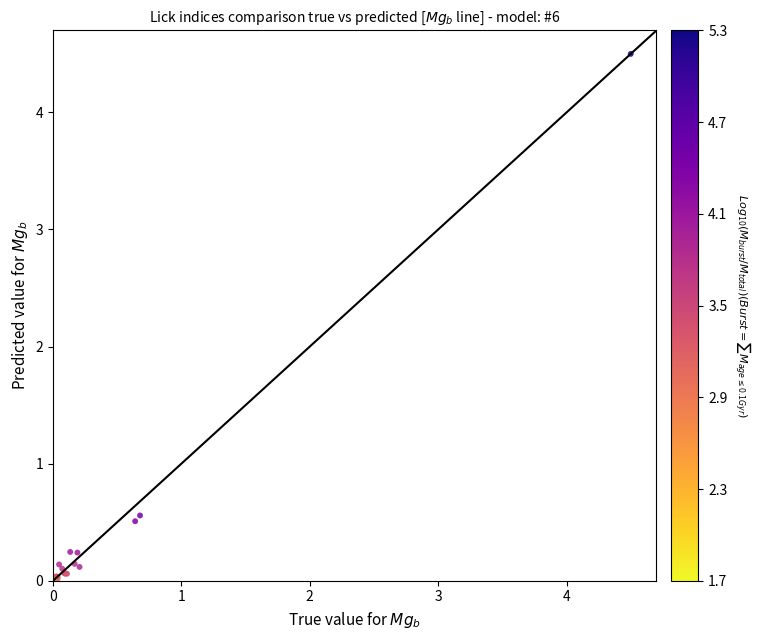

What Y value in the scatter plot is closest to 2?

0.6